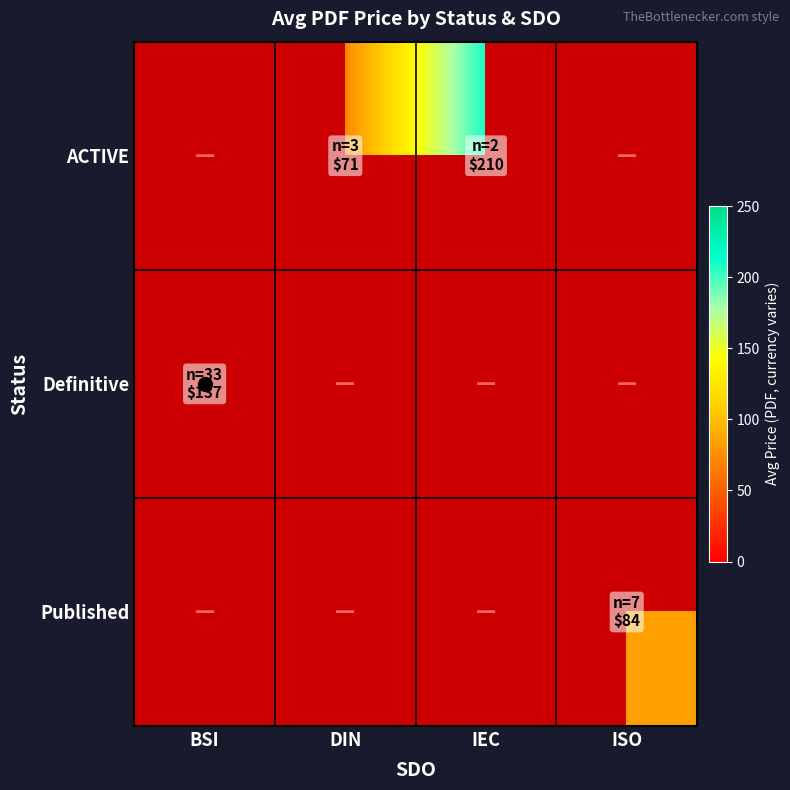

What is the maximum value for Definitive?

137.4